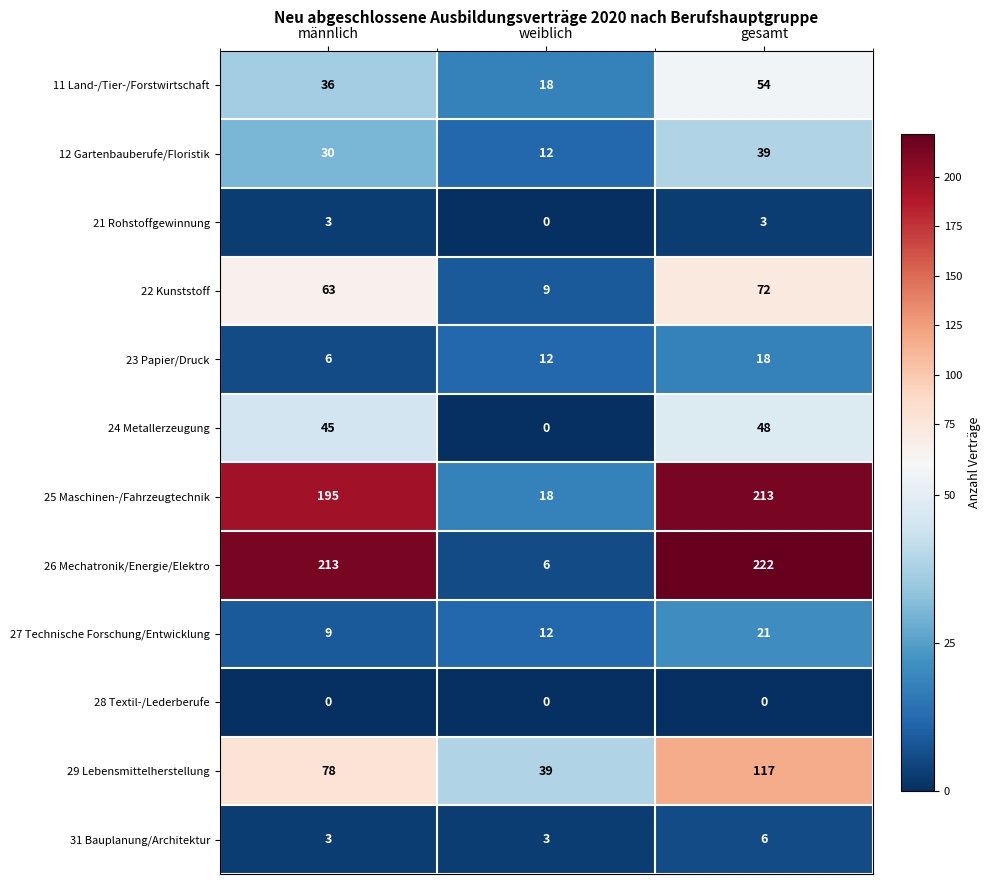

At how many categories does at least one series exceed 30?

3